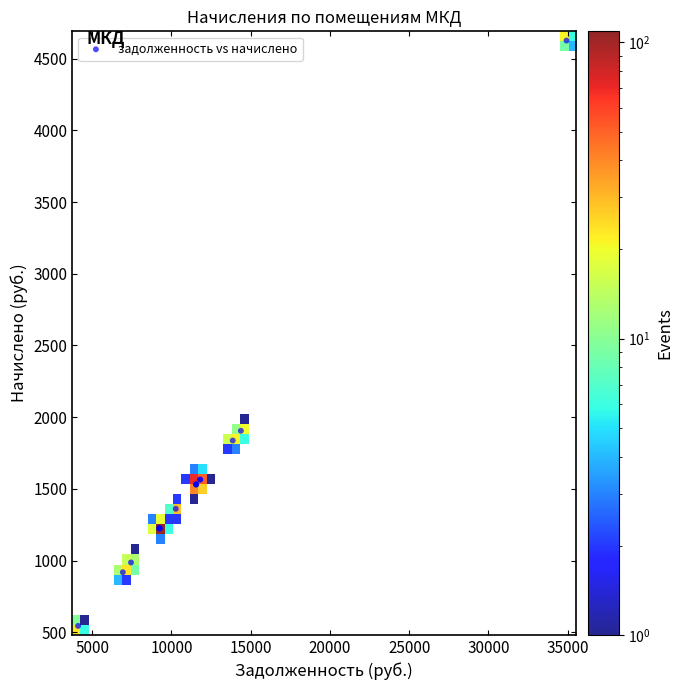

What Y value in the scatter plot is closest to 2585?

1905.1